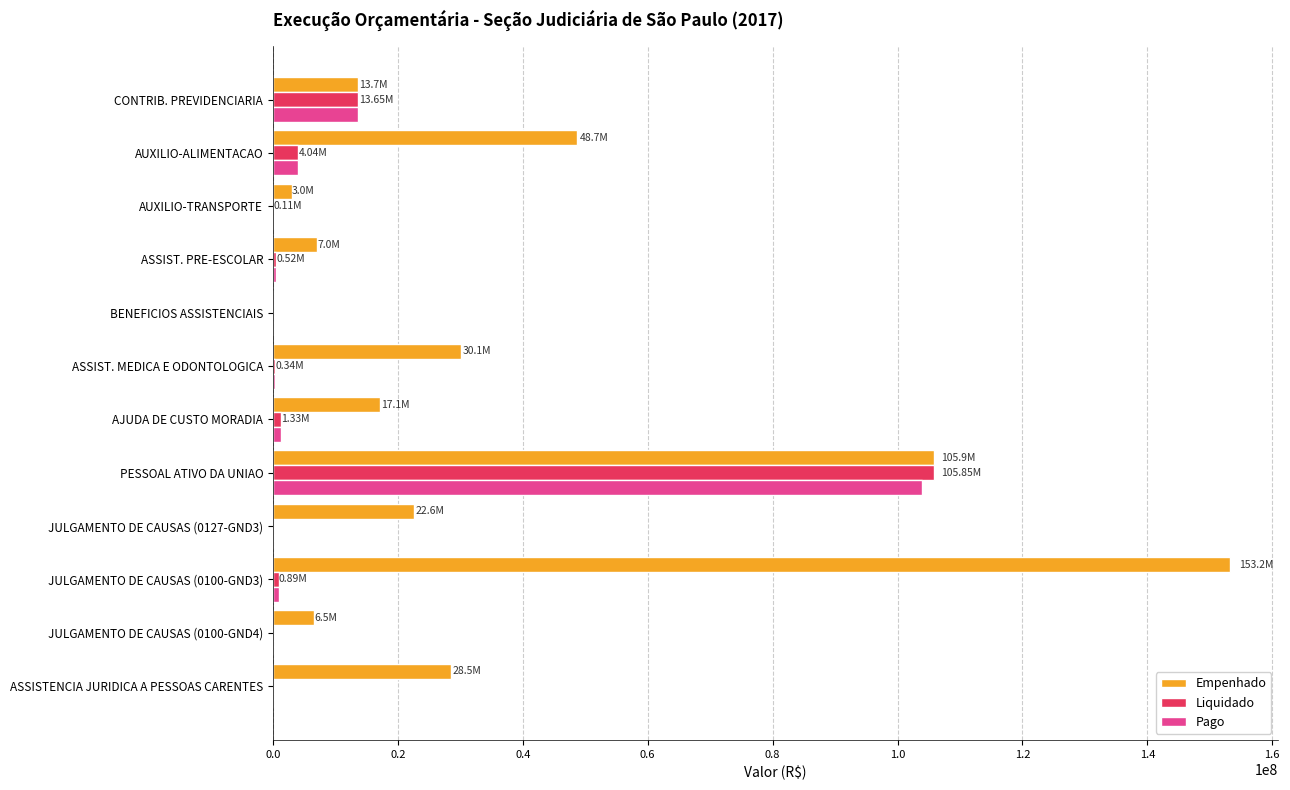

What is the total value across all series at ASSISTENCIA JURIDICA A PESSOAS CARENTES?

28458359.0